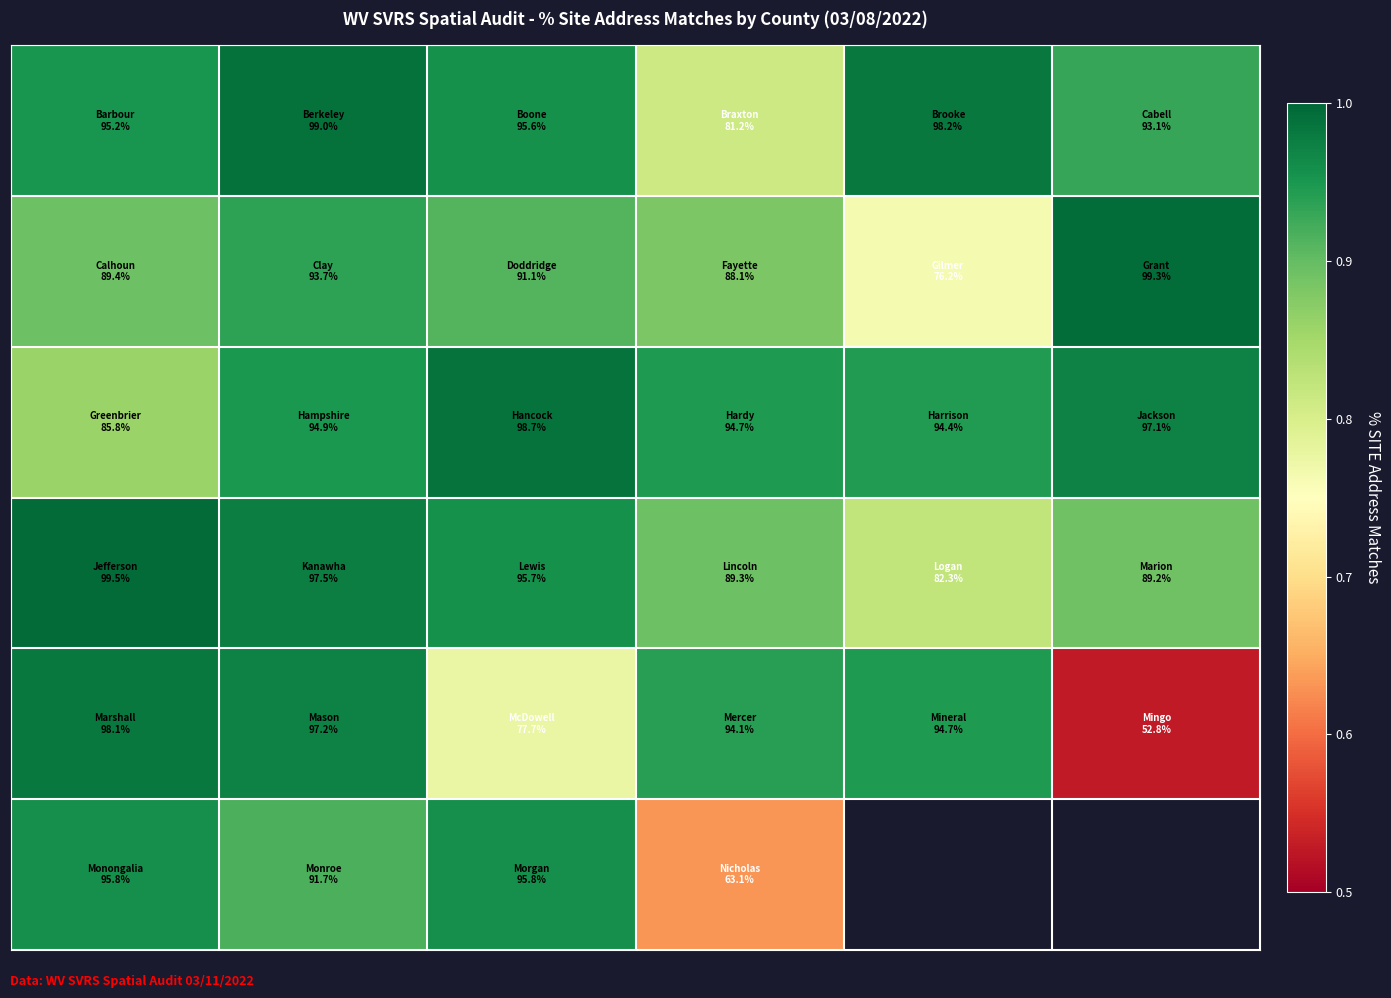

At which category is the sum across all series the highest?

1